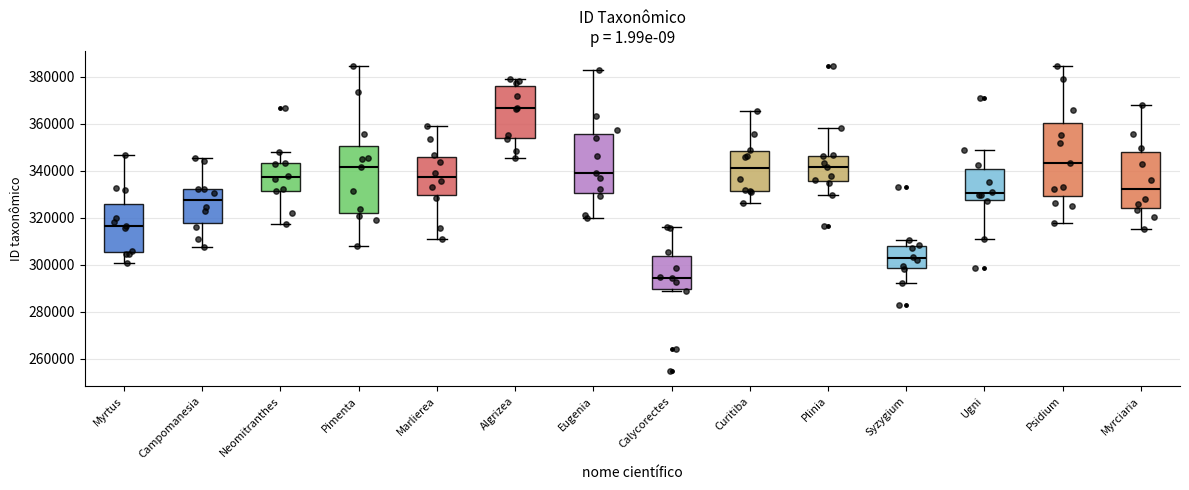

Which box's median line is the highest?

Algrizea